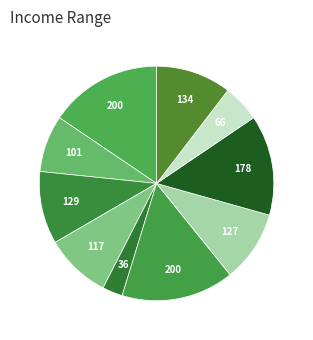

How many slices are in this pie chart?

10